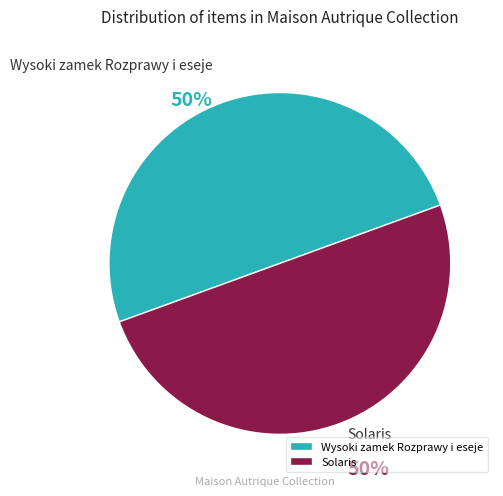

To the nearest percent, what is the average slice percentage?

50%